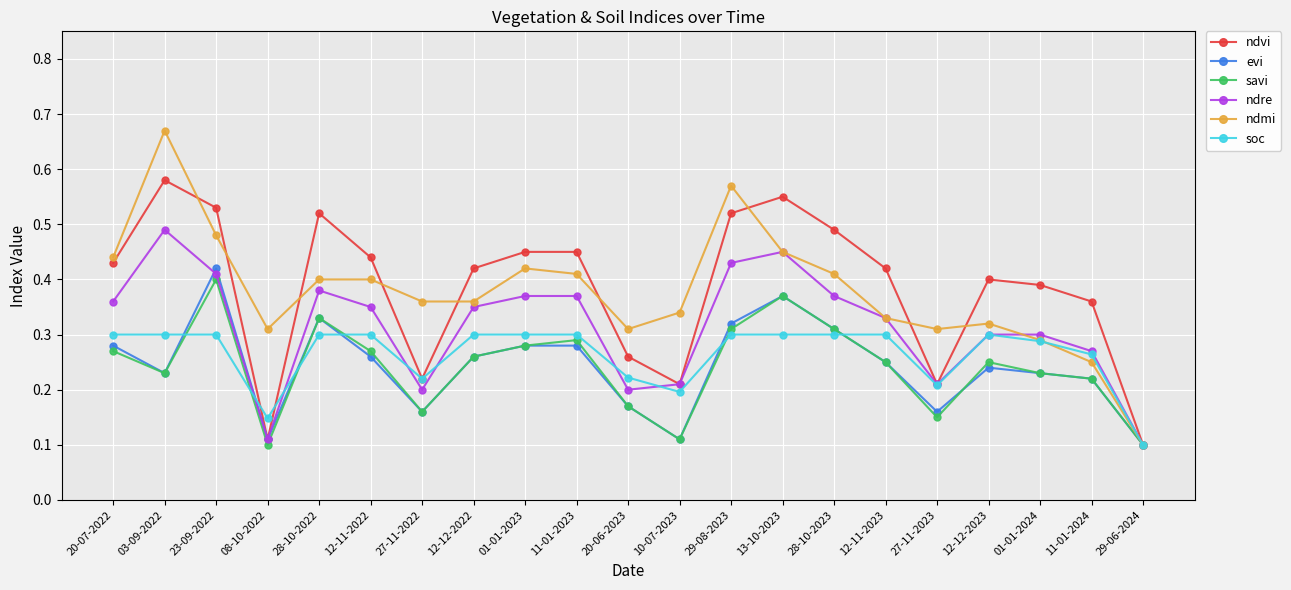

At which category does ndmi reach its first local peak?

03-09-2022